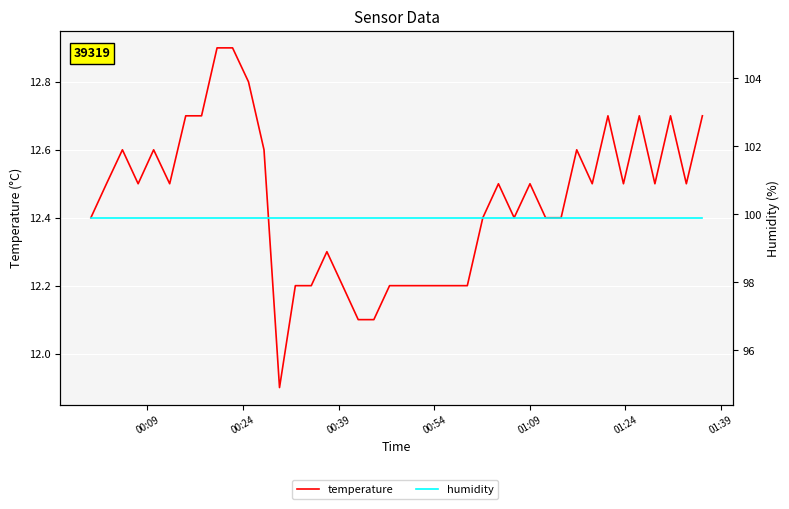

True or false: temperature and humidity cross at least once.

False